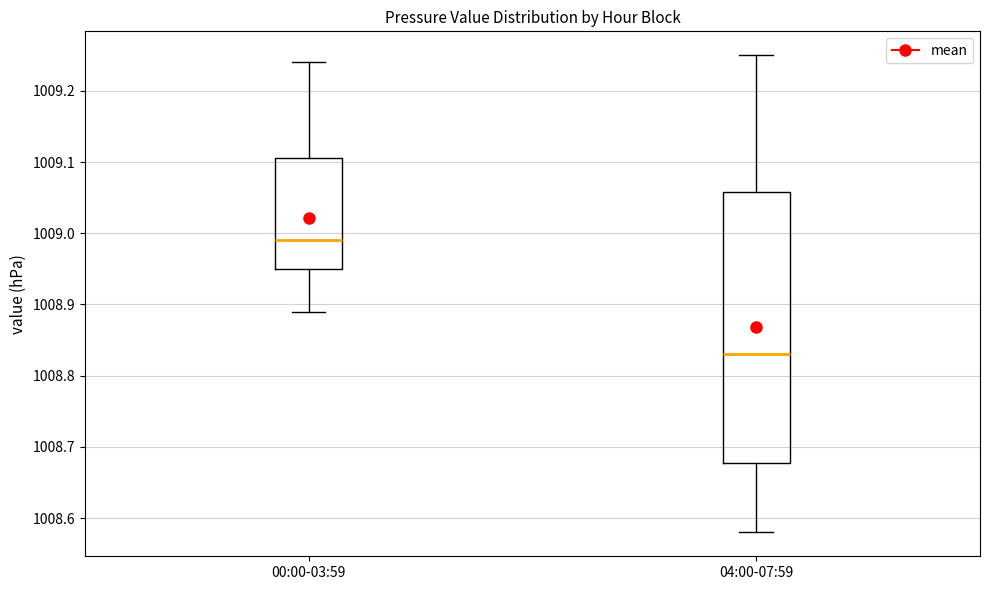

Which box's median line is the highest?

00:00-03:59